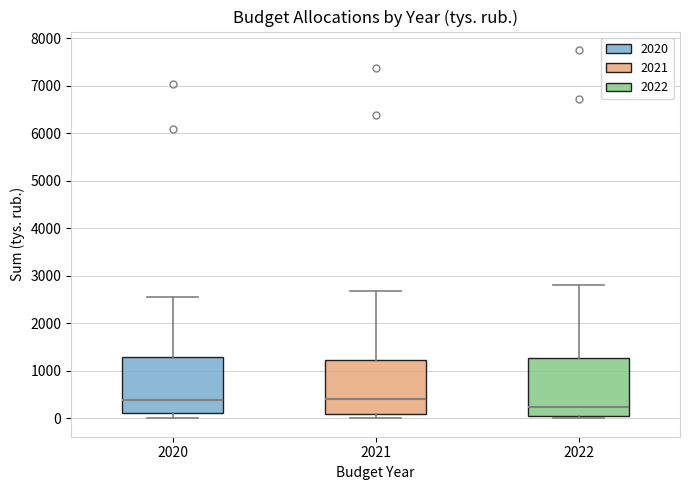

Reading left to right, transcribe this box plot: for each box, give where its median line is, the range the box spans, and where its two whiskers end, as read against the y-axis. The values are not printed on the chart, so give them approximately, as read against the axis.

2020: median 400, box 100 to 1300, whiskers 0 to 2600
2021: median 400, box 100 to 1200, whiskers 0 to 2700
2022: median 200, box 0 to 1300, whiskers 0 (just below the box's lower edge) to 2800